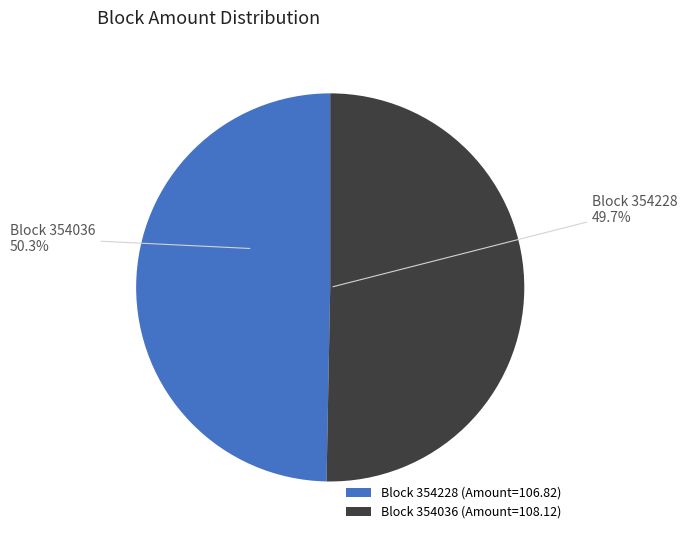

Is it true that 354228 is 38% of the pie?

False